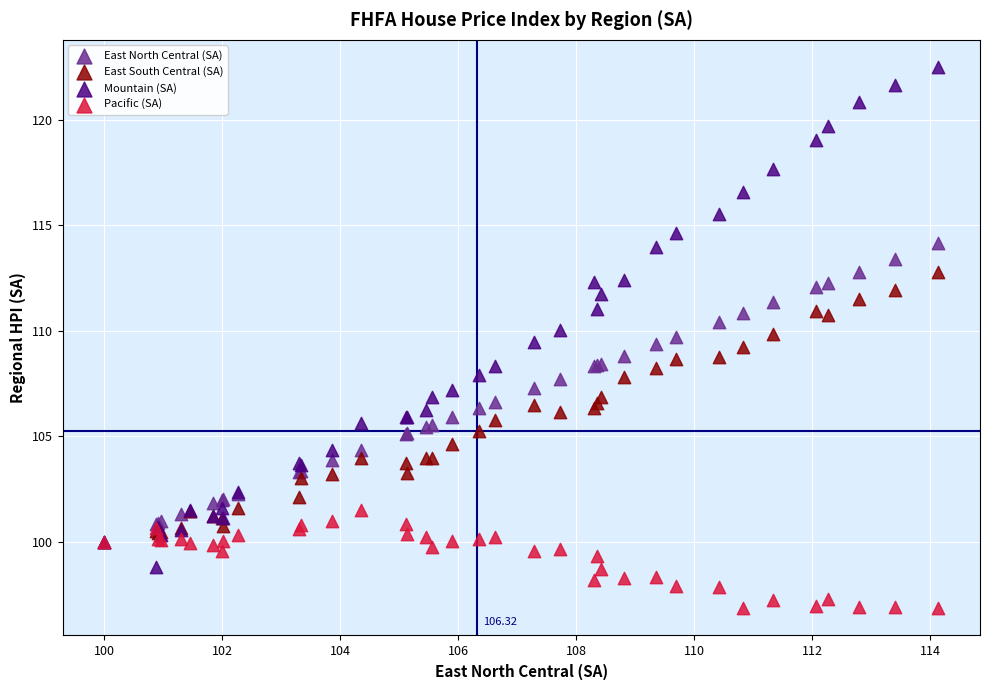

What are all the series names shown in the legend?

East North Central (SA), East South Central (SA), Mountain (SA), Pacific (SA)